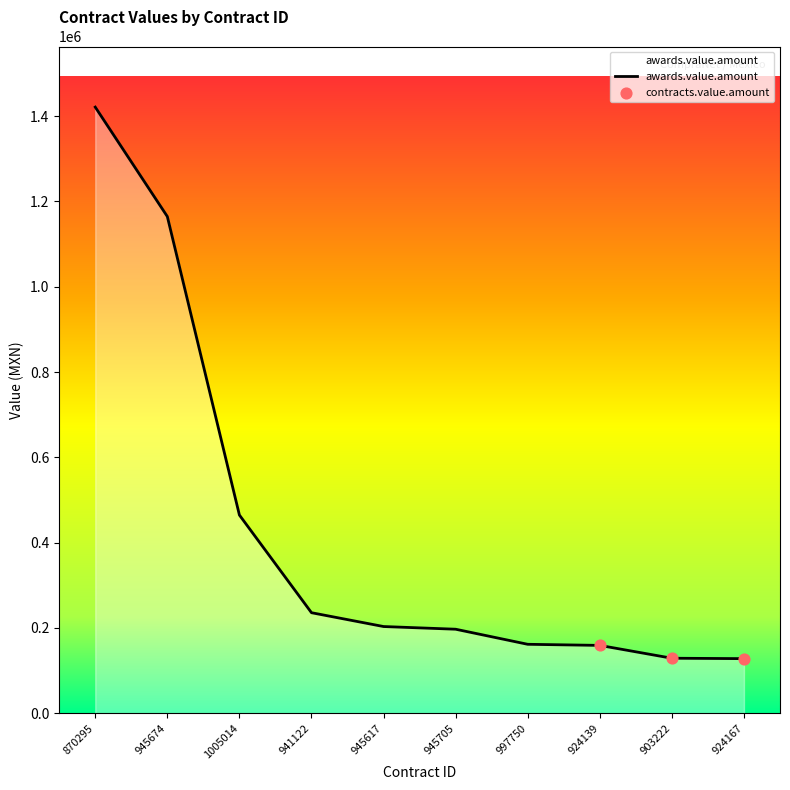

What is the change in value from 997750 to 903222?

-32672.4